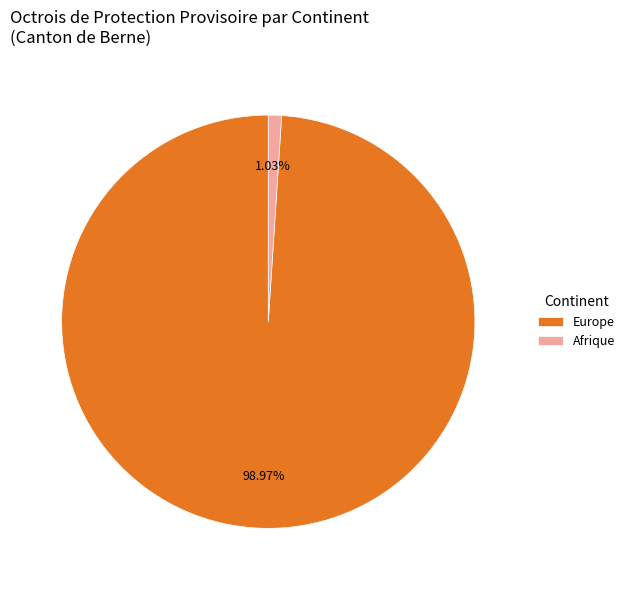

What is the largest slice in the pie chart?

Europe